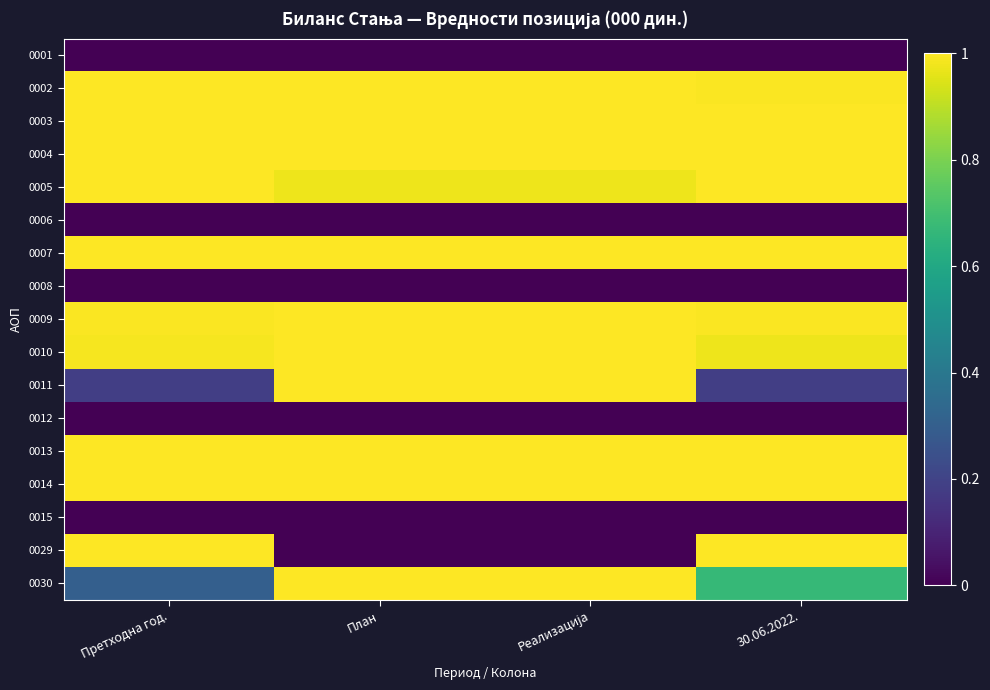

Reading right to left, what are all the values shown in this chart?

0001: 30.06.2022.=0.0	Реализација=0.0	План=0.0	Претходна год.=0.0
0002: 30.06.2022.=1.0	Реализација=1.0	План=1.0	Претходна год.=1.0
0003: 30.06.2022.=1.0	Реализација=1.0	План=1.0	Претходна год.=1.0
0004: 30.06.2022.=1.0	Реализација=1.0	План=1.0	Претходна год.=1.0
0005: 30.06.2022.=1.0	Реализација=1.0	План=1.0	Претходна год.=1.0
0006: 30.06.2022.=0.0	Реализација=0.0	План=0.0	Претходна год.=0.0
0007: 30.06.2022.=1.0	Реализација=1.0	План=1.0	Претходна год.=1.0
0008: 30.06.2022.=0.0	Реализација=0.0	План=0.0	Претходна год.=0.0
0009: 30.06.2022.=1.0	Реализација=1.0	План=1.0	Претходна год.=1.0
0010: 30.06.2022.=1.0	Реализација=1.0	План=1.0	Претходна год.=1.0
0011: 30.06.2022.=0.2	Реализација=1.0	План=1.0	Претходна год.=0.2
0012: 30.06.2022.=0.0	Реализација=0.0	План=0.0	Претходна год.=0.0
0013: 30.06.2022.=1.0	Реализација=1.0	План=1.0	Претходна год.=1.0
0014: 30.06.2022.=1.0	Реализација=1.0	План=1.0	Претходна год.=1.0
0015: 30.06.2022.=0.0	Реализација=0.0	План=0.0	Претходна год.=0.0
0029: 30.06.2022.=1.0	Реализација=0.0	План=0.0	Претходна год.=1.0
0030: 30.06.2022.=0.7	Реализација=1.0	План=1.0	Претходна год.=0.3